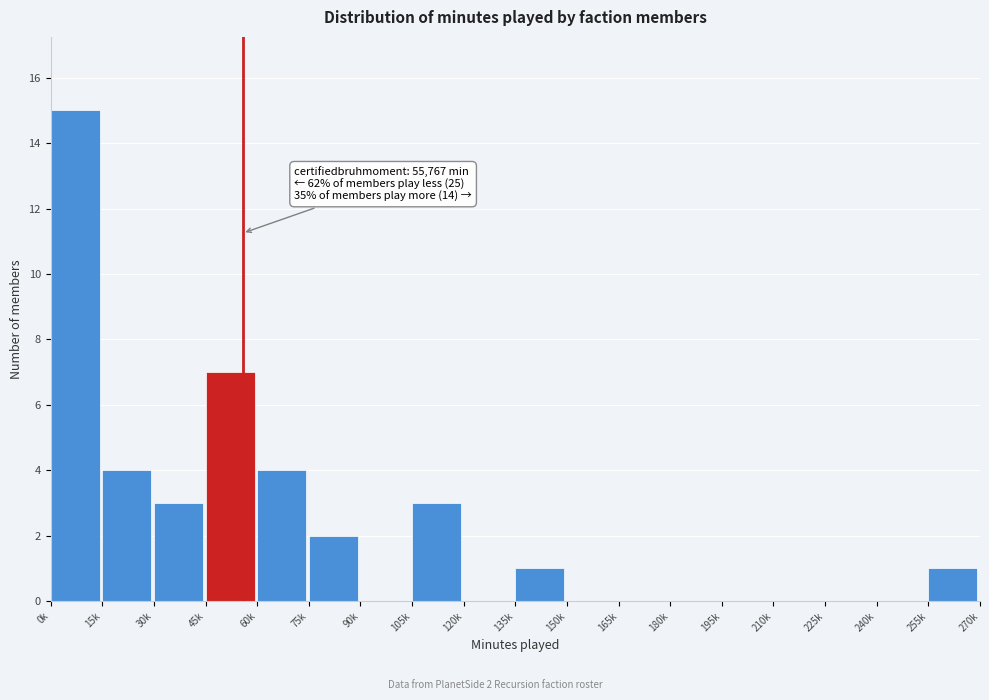

Reading right to left, transcribe all the data shown in this chart.

255k=1	240k=0	225k=0	210k=0	195k=0	180k=0	165k=0	150k=0	135k=1	120k=0	105k=3	90k=0	75k=2	60k=4	45k=7	30k=3	15k=4	0k=15